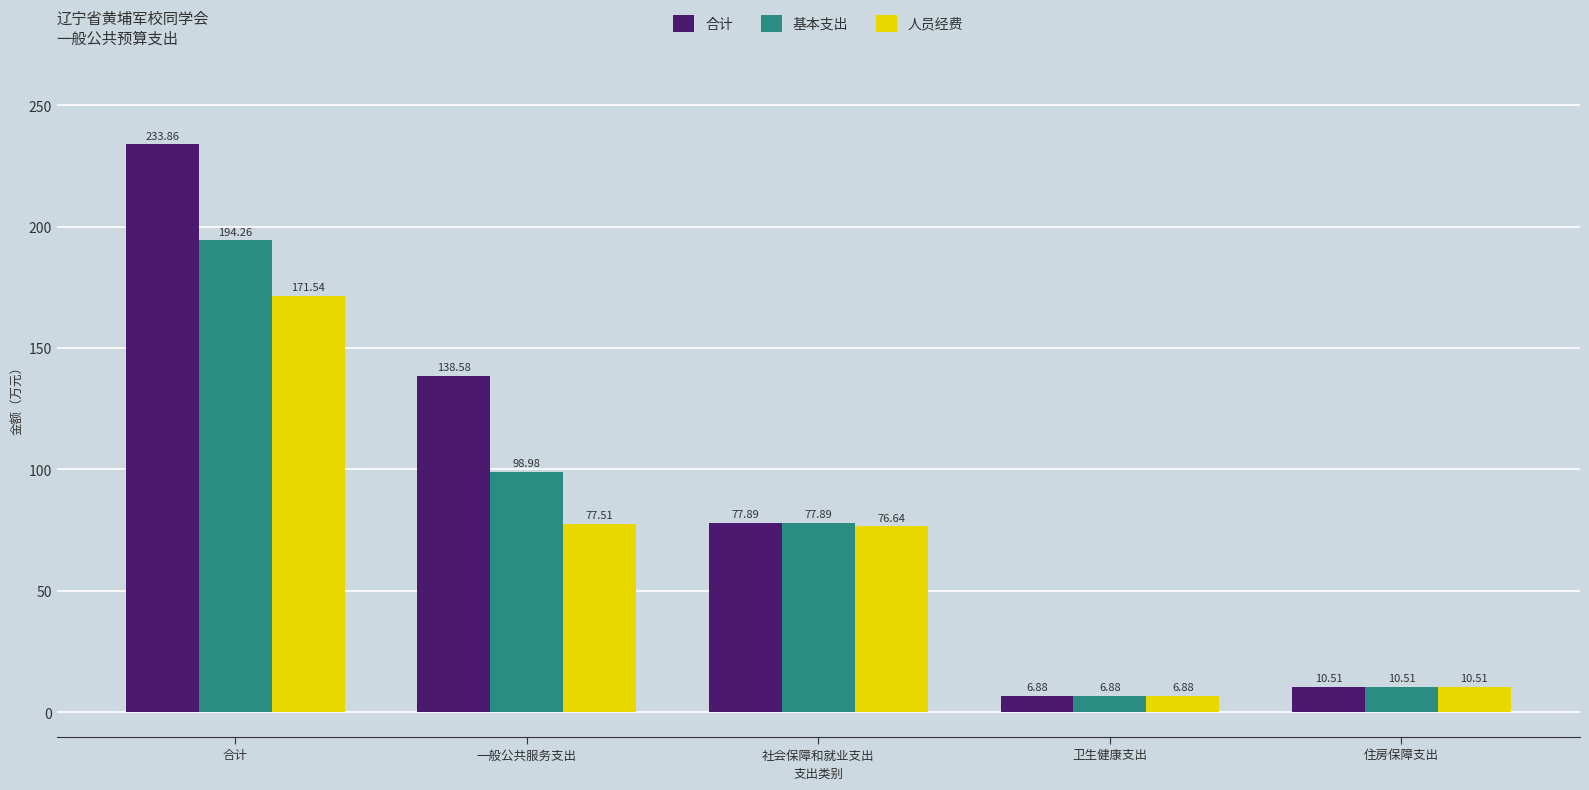

Which series has the widest spread of values?

合计